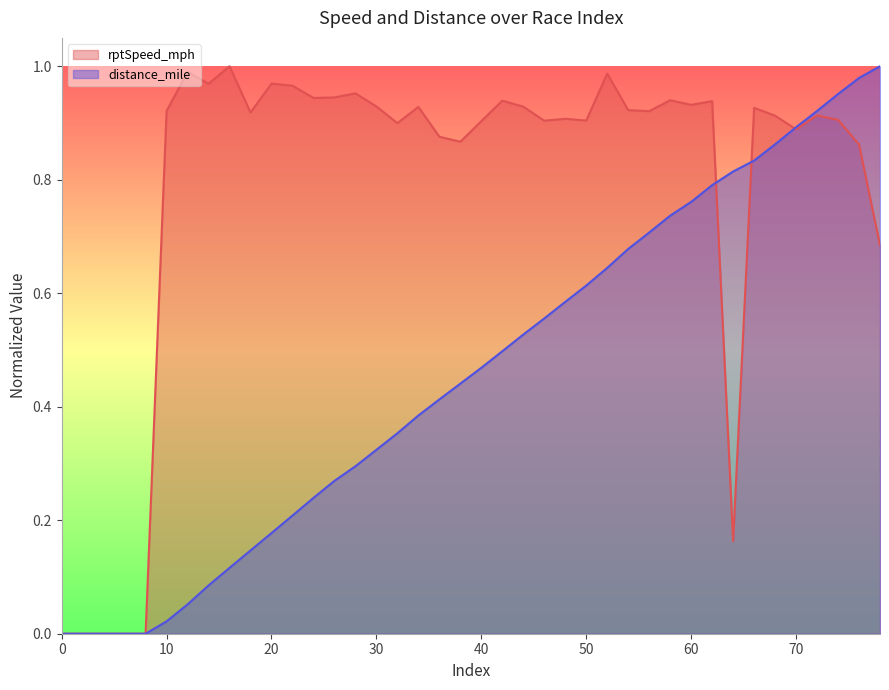

Which category has the highest value in the rptSpeed_mph series?

16